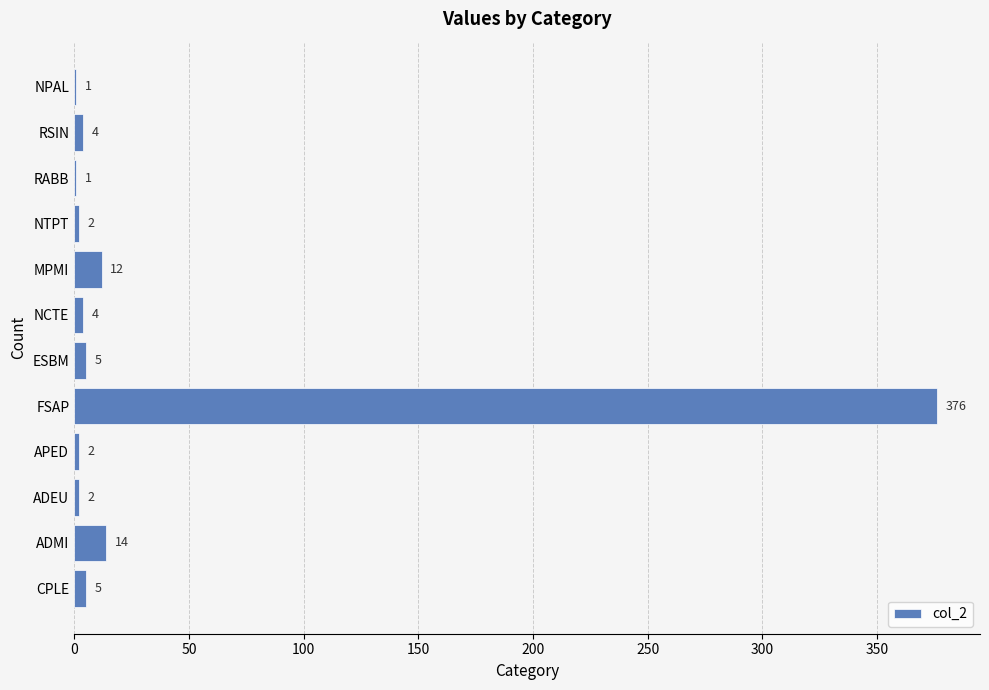

Which label corresponds to the largest value in the chart?

FSAP